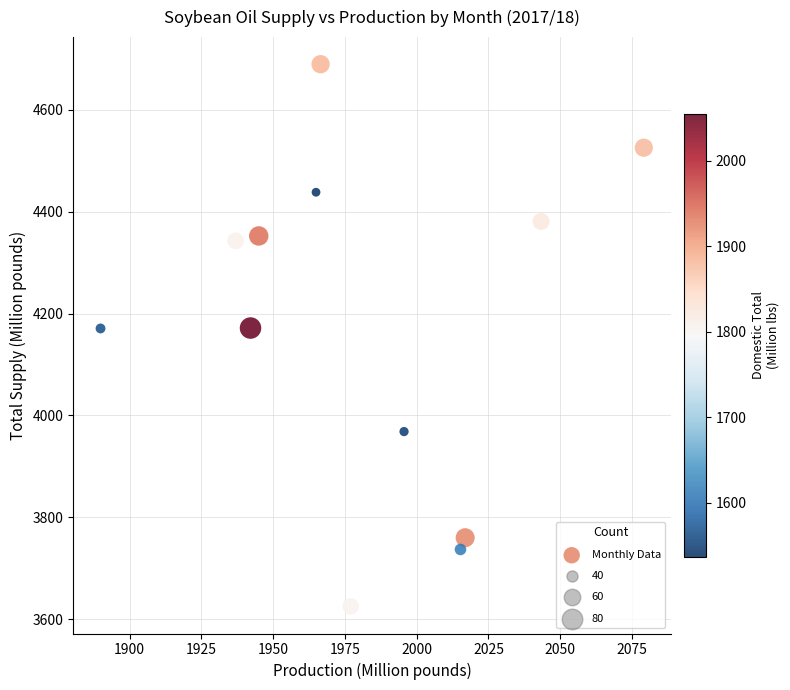

What is the range of Y values (max minus min)?

1064.1